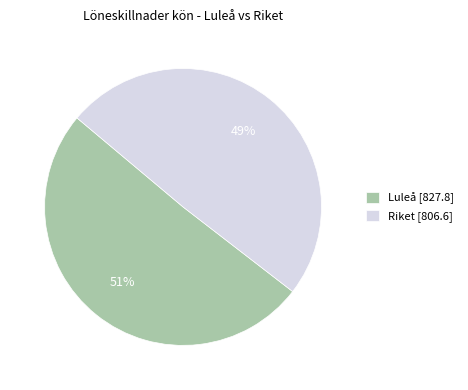

Approximately how many times larger is the value at Luleå [827.8] compared to Riket [806.6]?

1.0